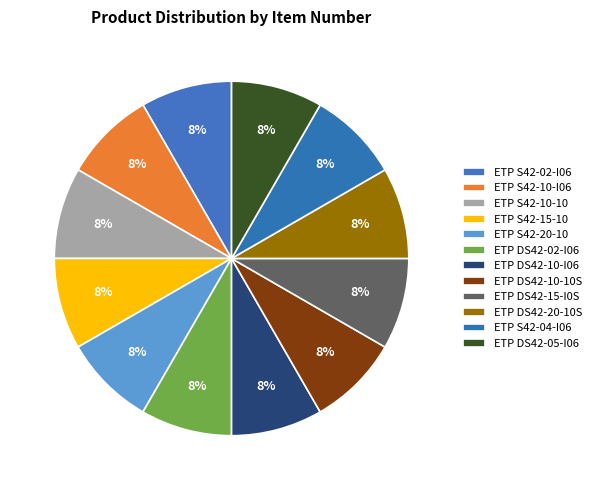

To the nearest percent, what is the average slice percentage?

8%